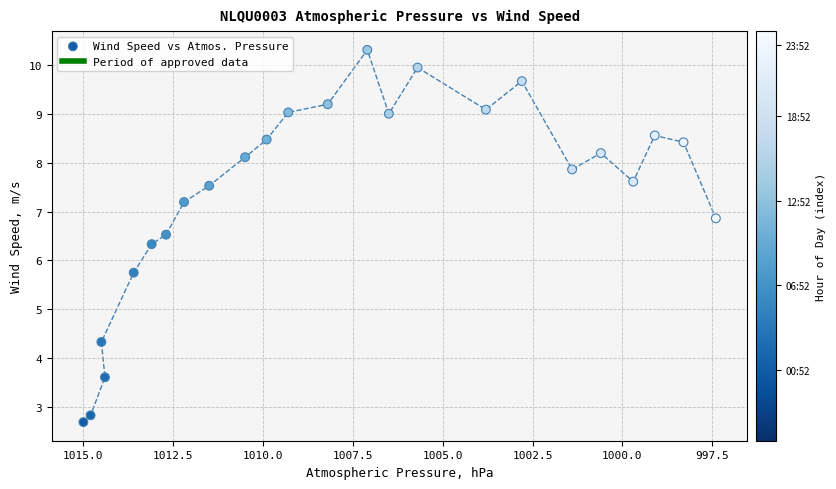

What is the range of X values (max minus min)?

17.6